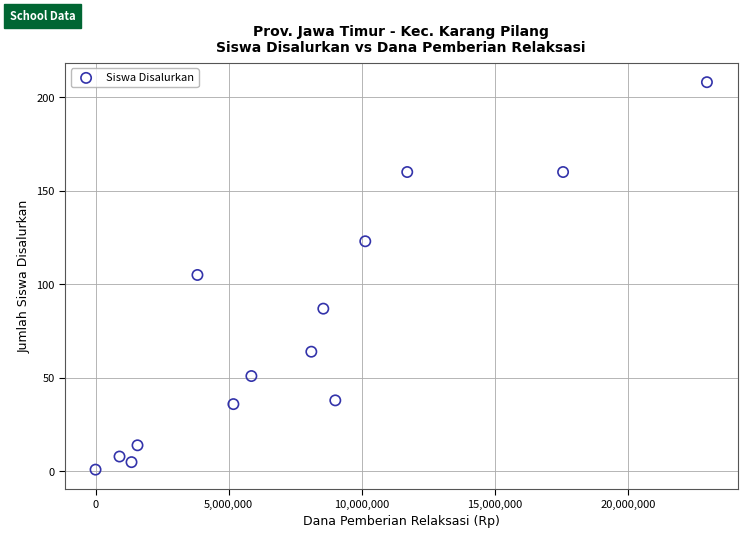

What is the range of Y values (max minus min)?

207